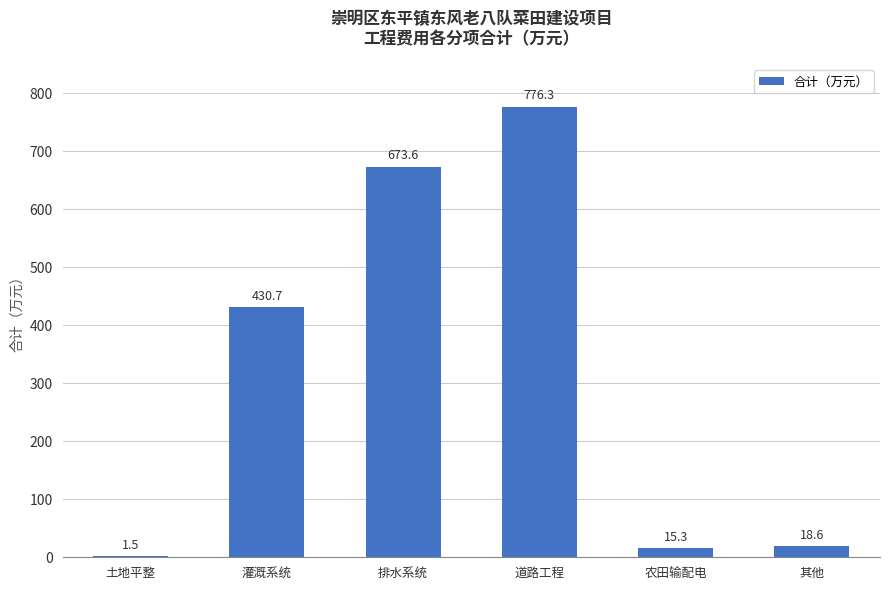

What is the ratio of the value at 道路工程 to the value at 土地平整?

517.5